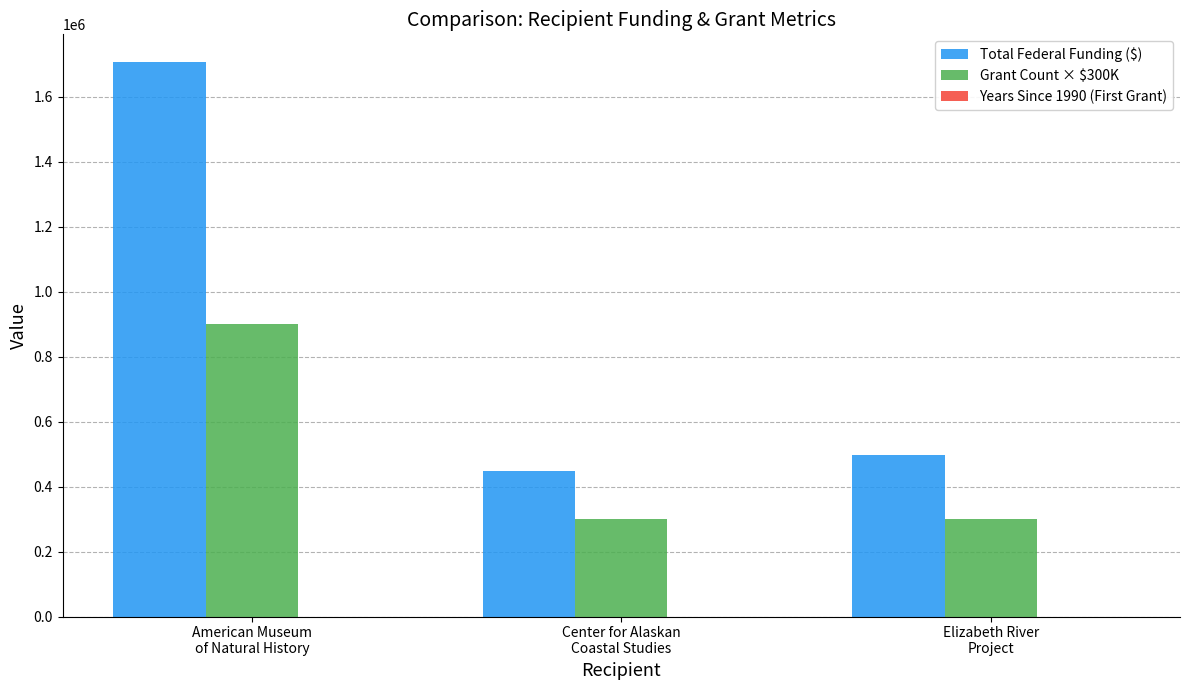

Are the bars horizontal?

No